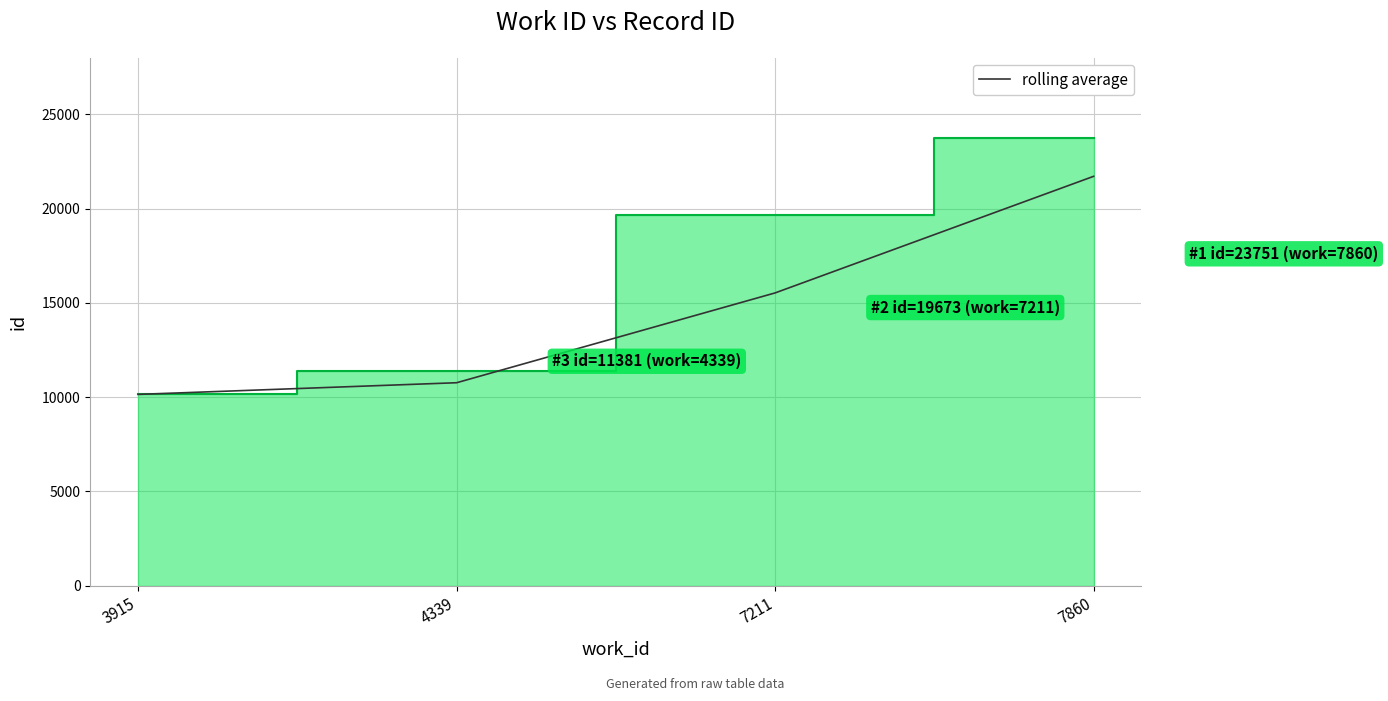

Count the number of categories in the chart.

4